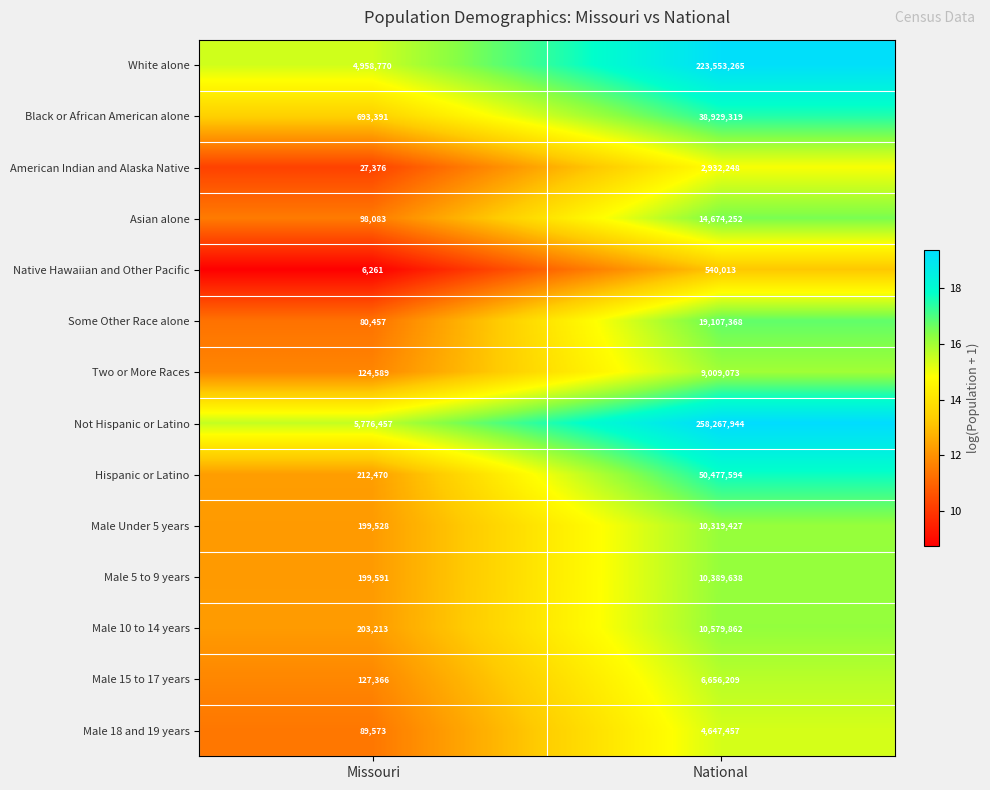

What is the difference between the maximum and minimum values in the Black or African American alone series?

38235928